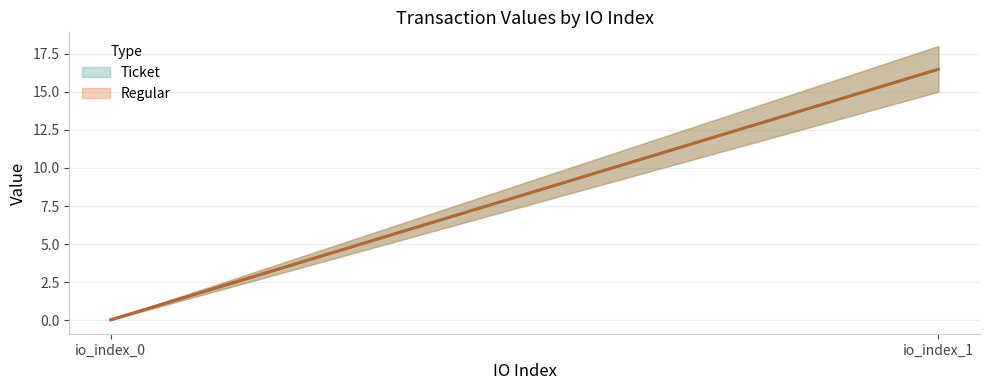

Reading right to left, extract all data points from this chart.

Ticket: 16.5	0.0
Regular: 16.5	0.0